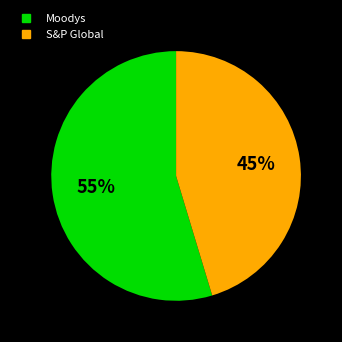

To the nearest percent, what percentage of the pie is Moodys?

55%